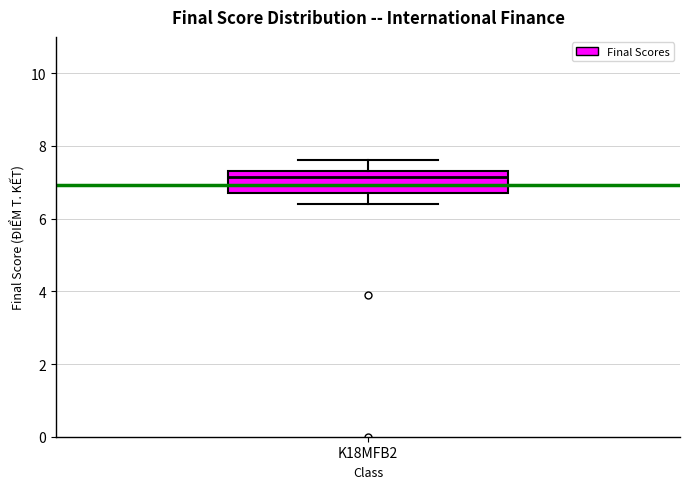

Read this box plot against the y-axis: the position of the median line, the range covered by the box, and the ends of both whiskers. The values are not printed on the chart, so give them approximately, as read against the axis.

median 7.2, box 6.8 to 7.4, whiskers 6.4 to 7.6